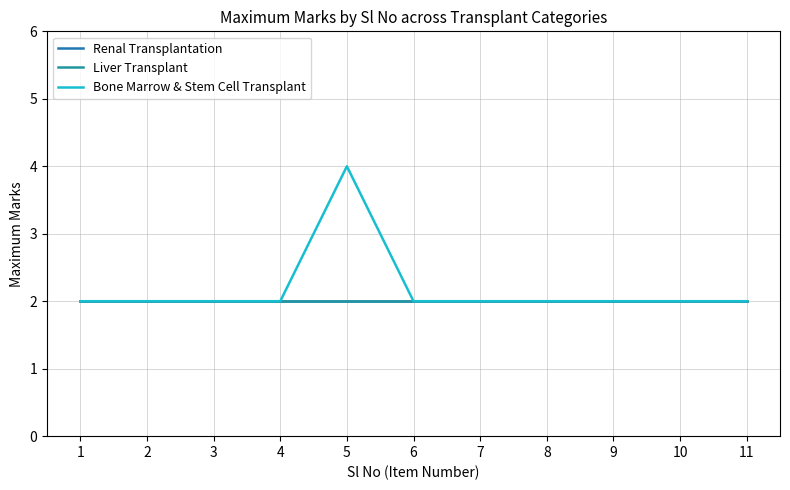

The Liver Transplant series shows 2 at 6. True or false?

True